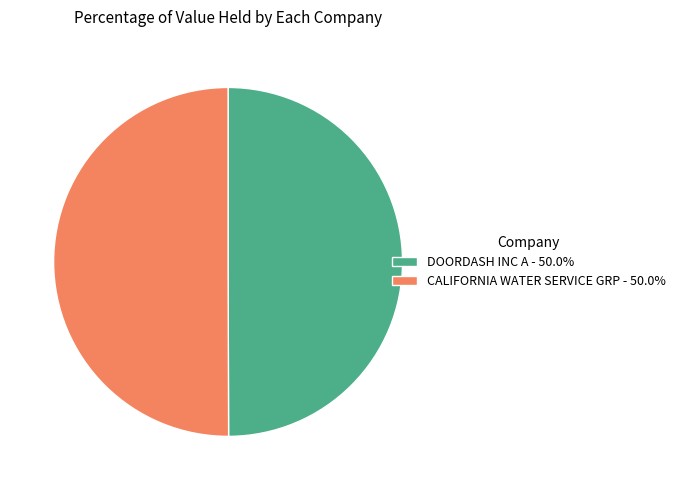

Approximately how many times larger is the value at DOORDASH INC A - 50.0% compared to CALIFORNIA WATER SERVICE GRP - 50.0%?

1.0